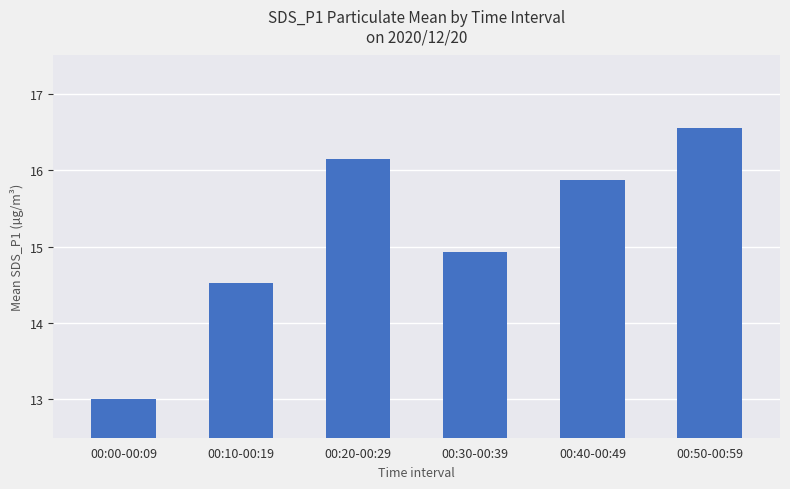

List the labels in order of value, smallest first.

00:00-00:09, 00:10-00:19, 00:30-00:39, 00:40-00:49, 00:20-00:29, 00:50-00:59